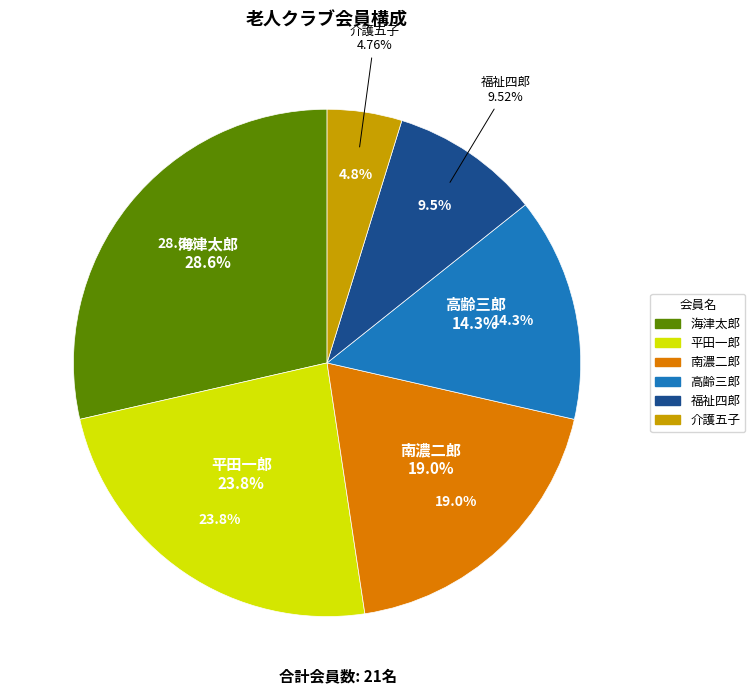

Is 介護五子 the majority of the pie?

No